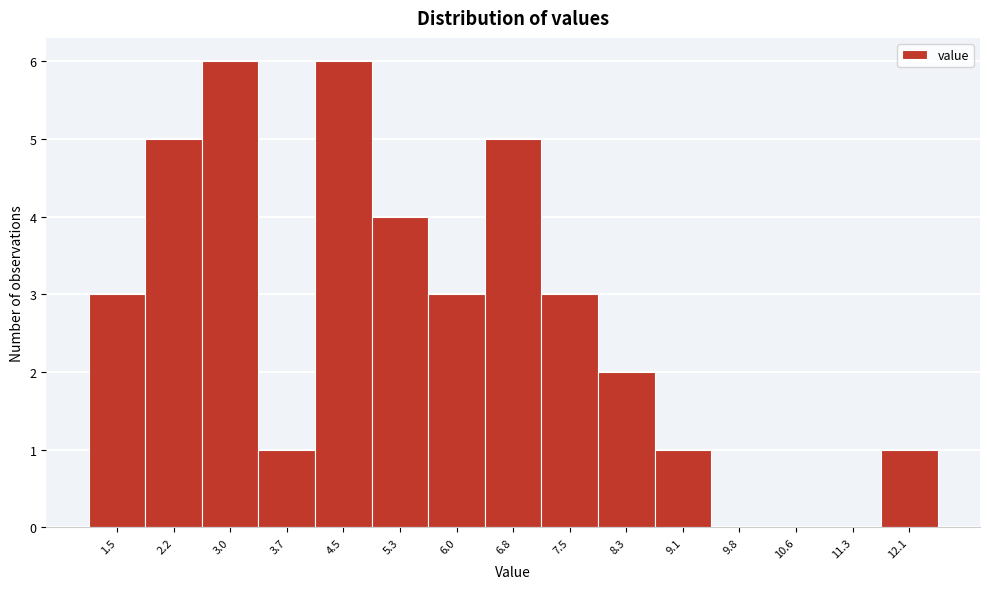

Reading left to right, what are all the values shown in this chart?

1.5=3	2.2=5	3.0=6	3.7=1	4.5=6	5.3=4	6.0=3	6.8=5	7.5=3	8.3=2	9.1=1	9.8=0	10.6=0	11.3=0	12.1=1